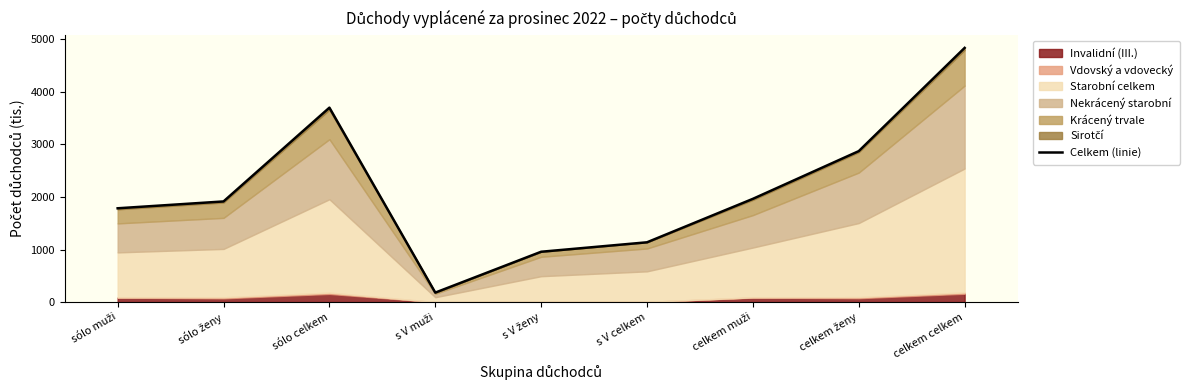

The value at sólo ženy is 605.1. True or false?

False